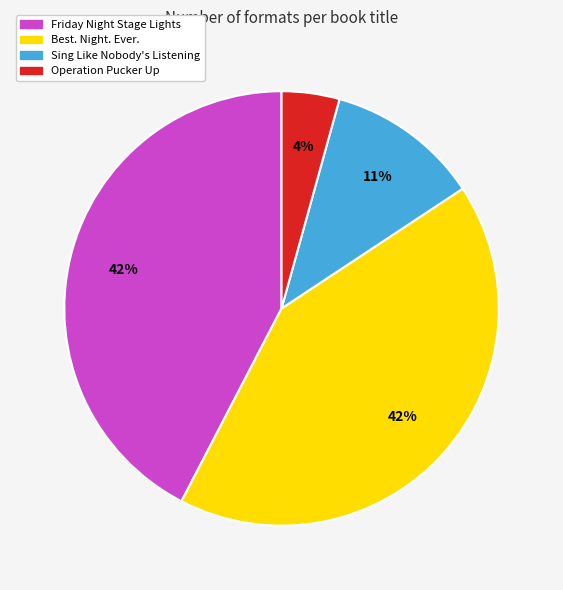

Is Operation Pucker Up the majority of the pie?

No